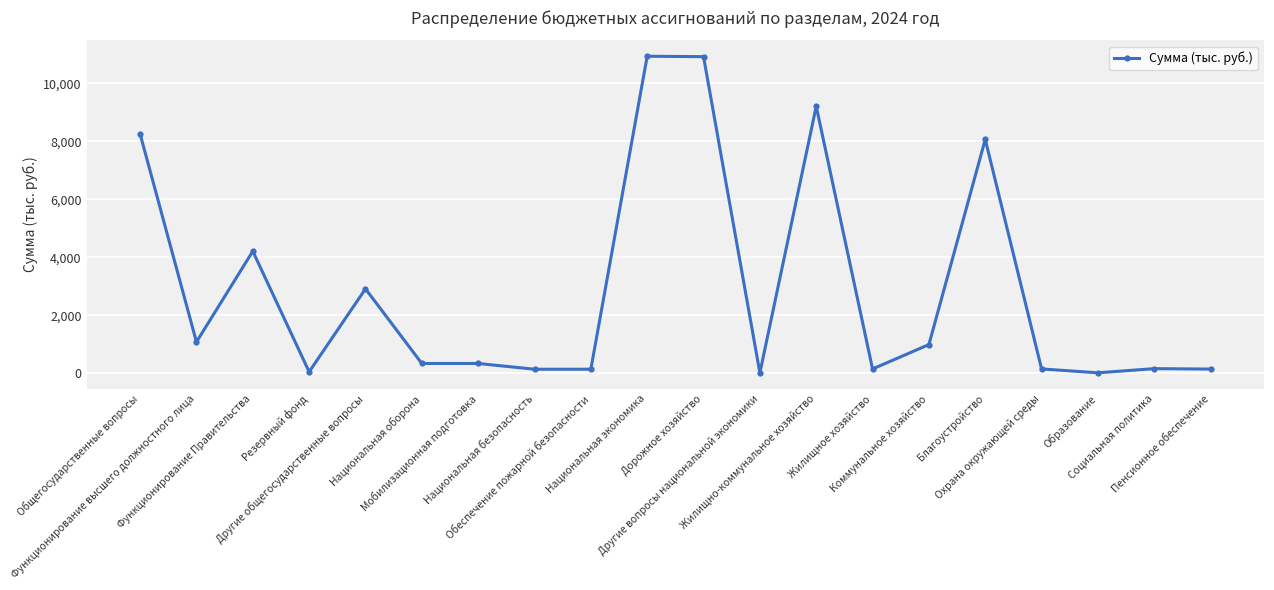

What is the sum of all values?

58232.7